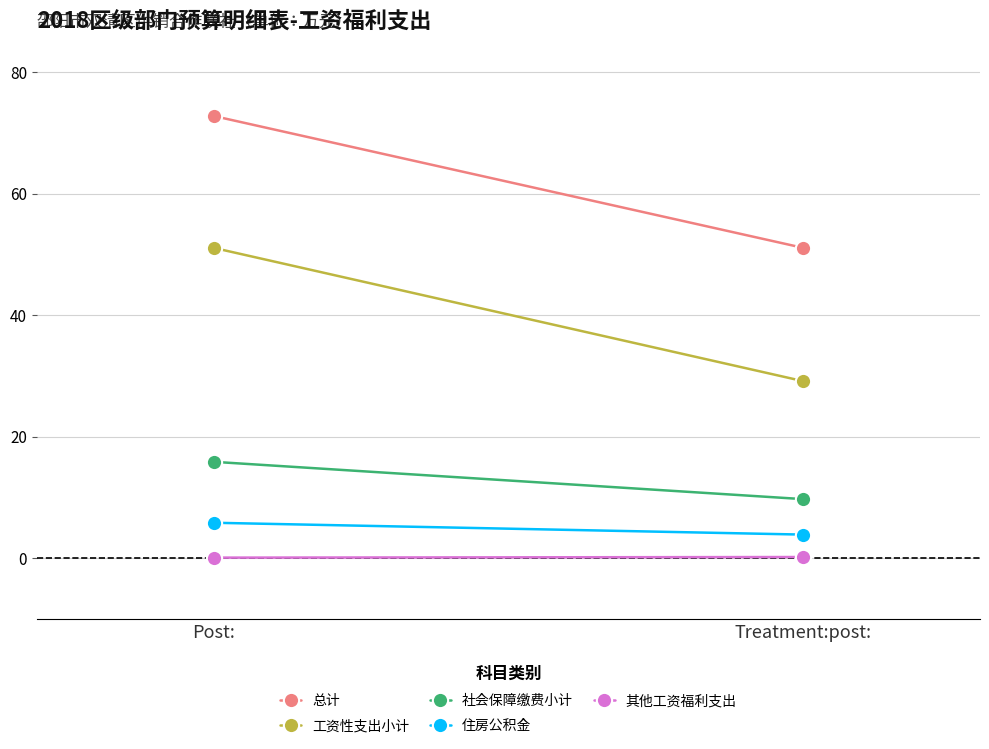

What is the difference between the maximum and minimum values in the 住房公积金 series?

1.9